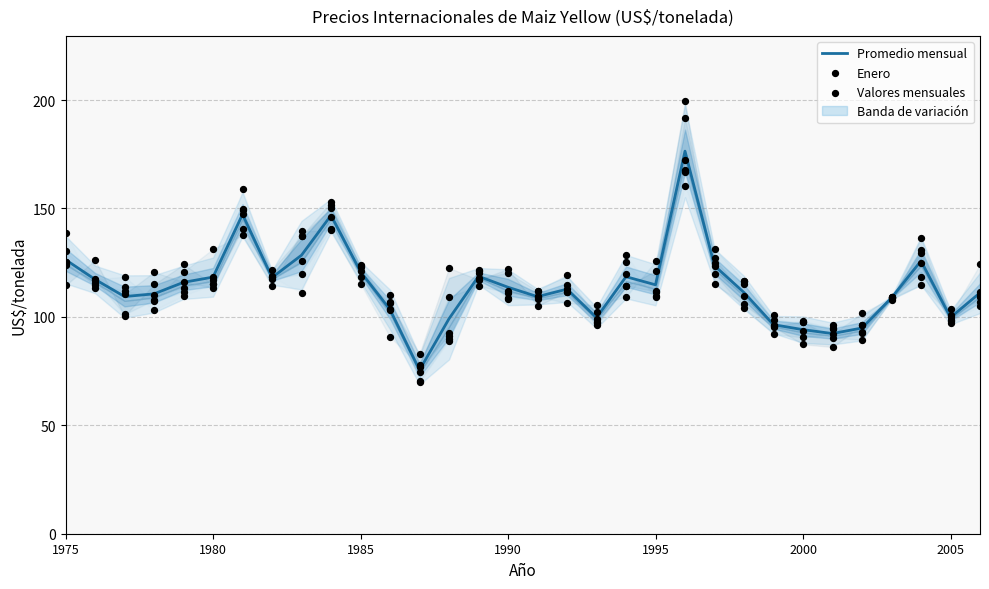

At how many categories does at least one series exceed 138?

4